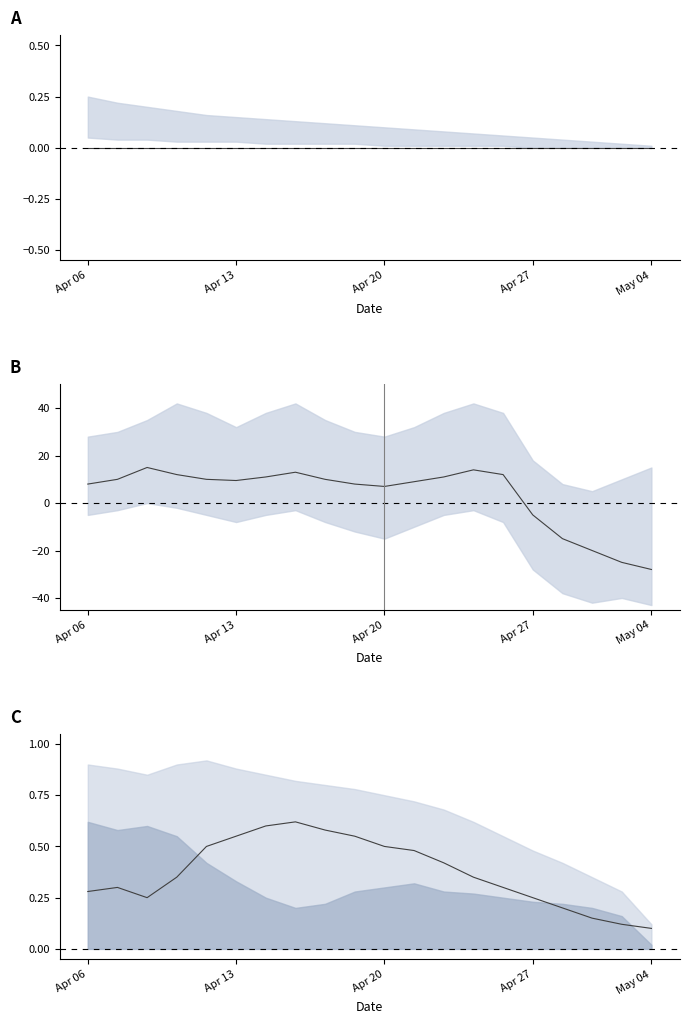

What is the sum of all period values?

66.5